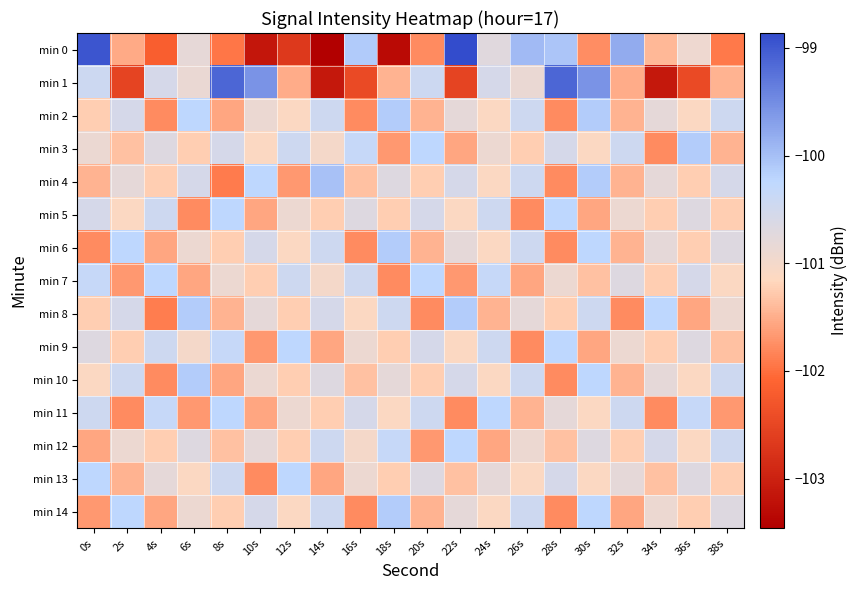

Between 26s and 4s, which is larger?

26s